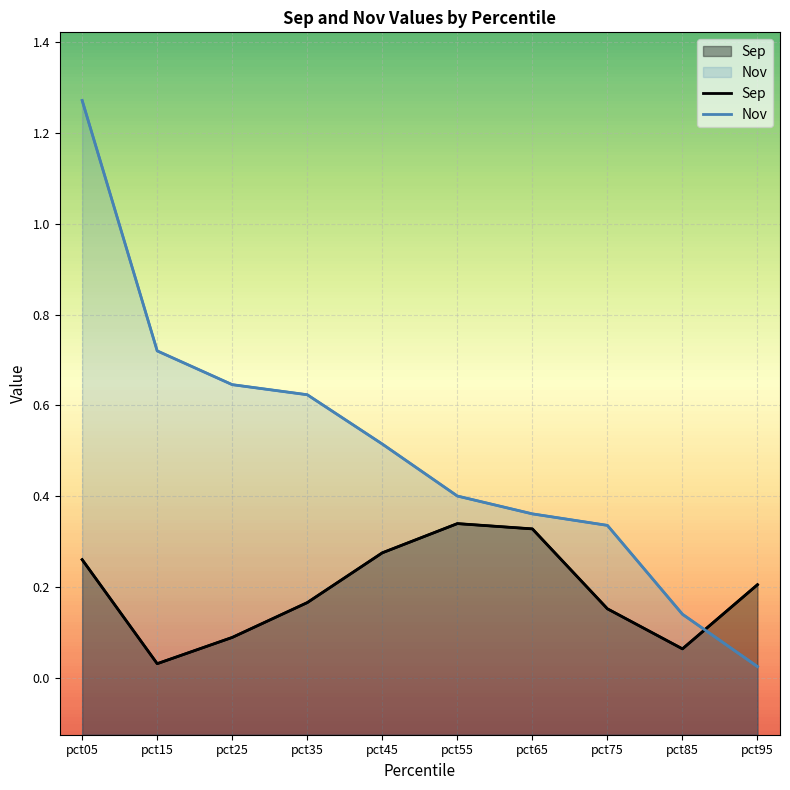

At which label does Nov reach its peak?

pct05